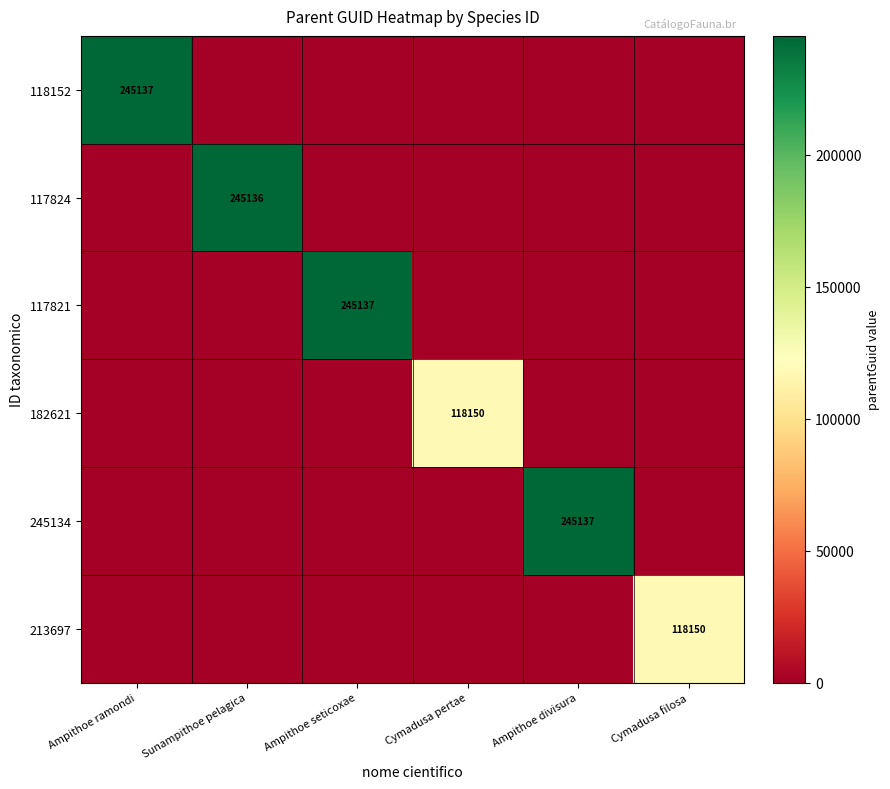

List the labels in order of 118152 value, smallest first.

Sunampithoe pelagica, Ampithoe seticoxae, Cymadusa pertae, Ampithoe divisura, Cymadusa filosa, Ampithoe ramondi